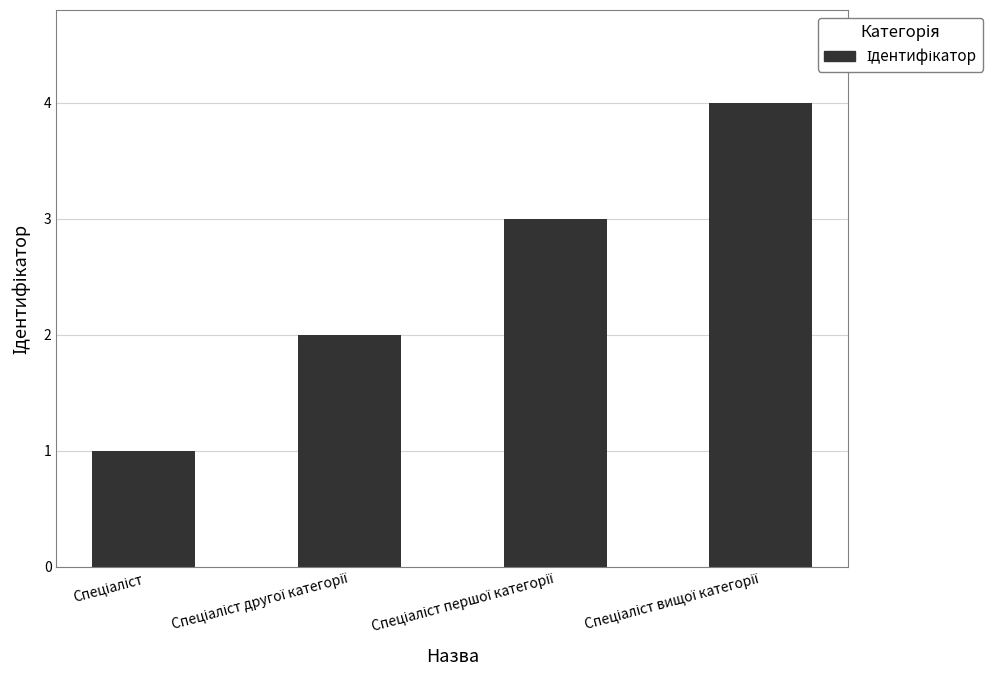

What is the difference between the maximum and minimum values?

3